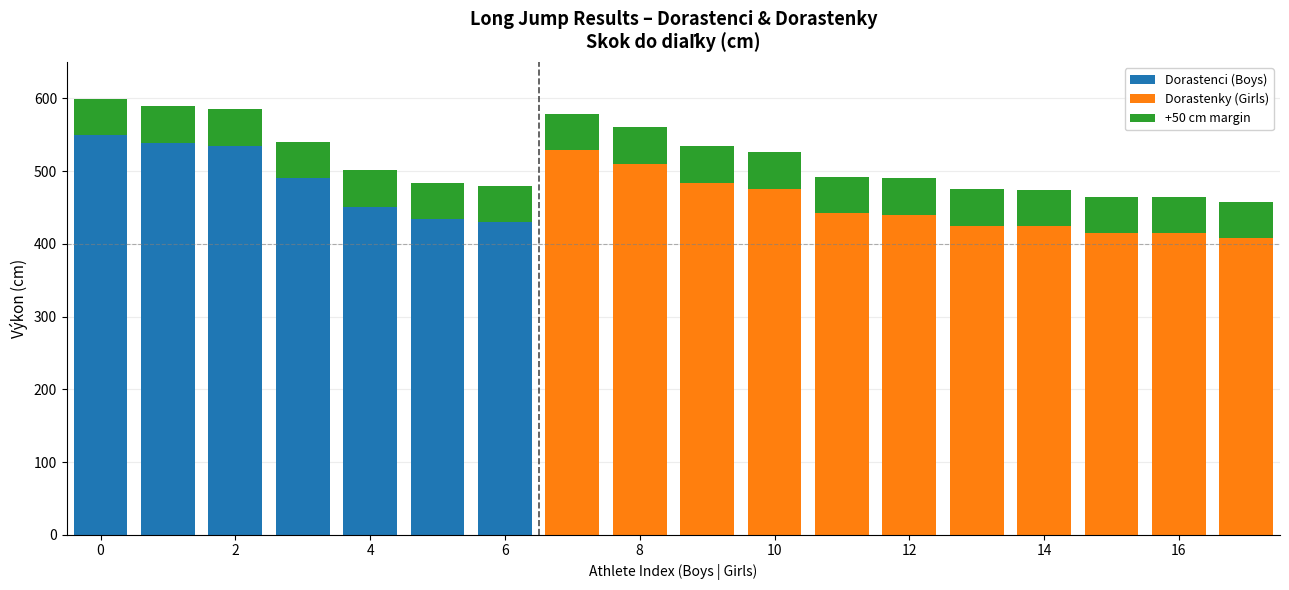

What is the average value of the Dorastenci (Boys) series?

490